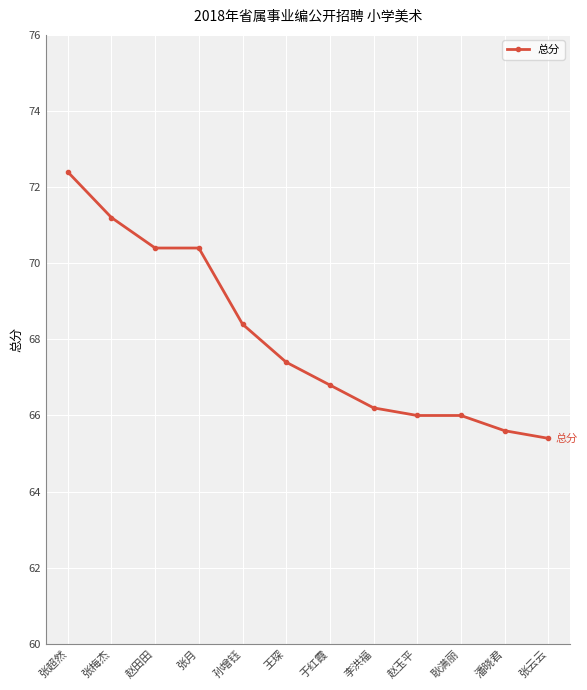

Where does the data first go above 67?

张超然